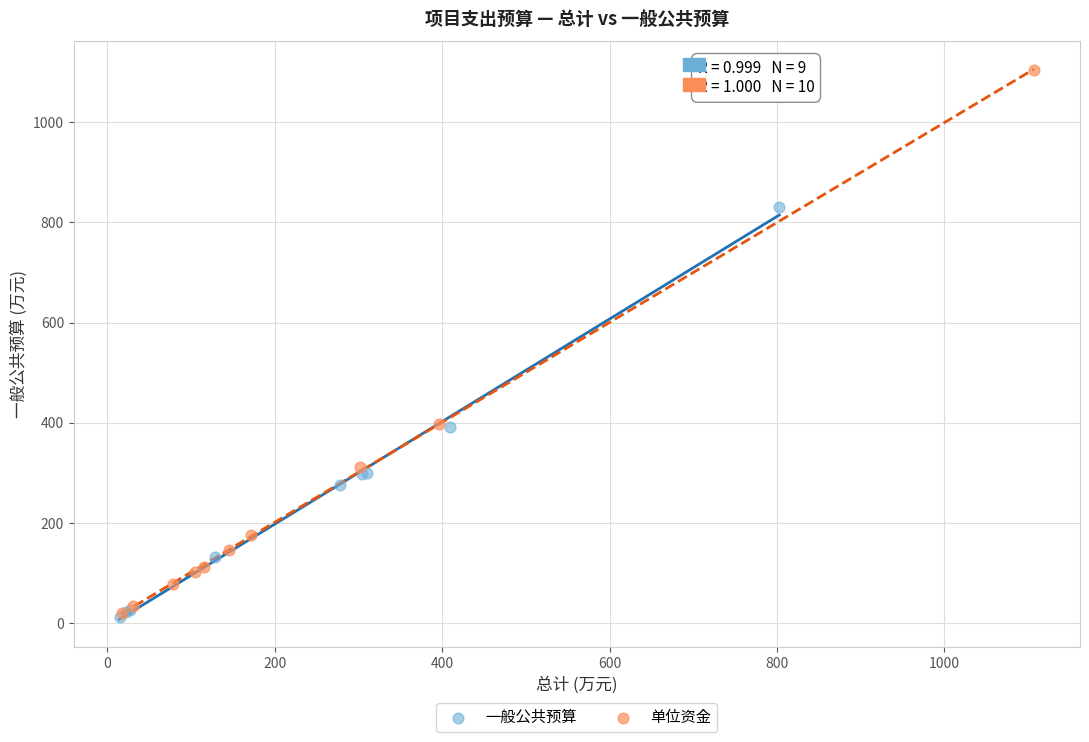

Which series has the widest spread of Y values?

单位资金